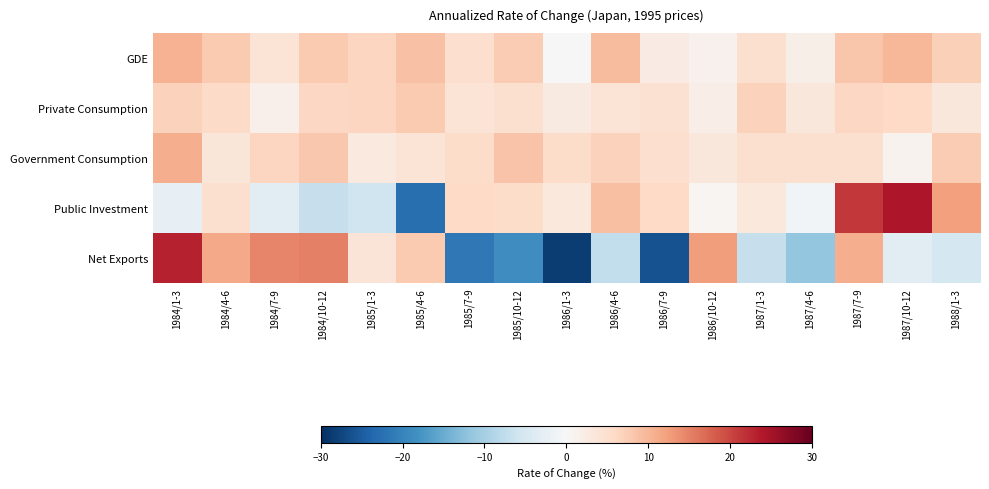

Which series has the largest total across all categories?

GDE